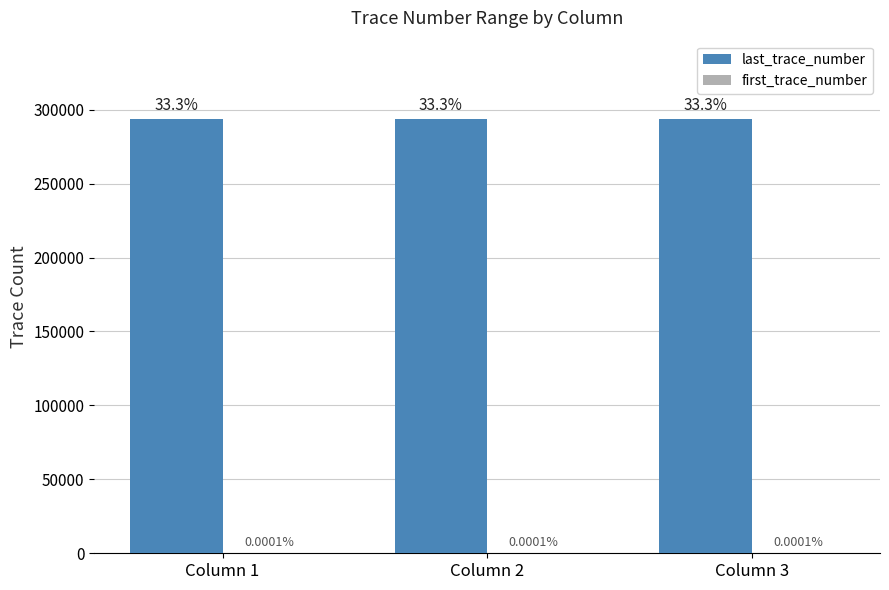

What is the sum of all last_trace_number values?

881301